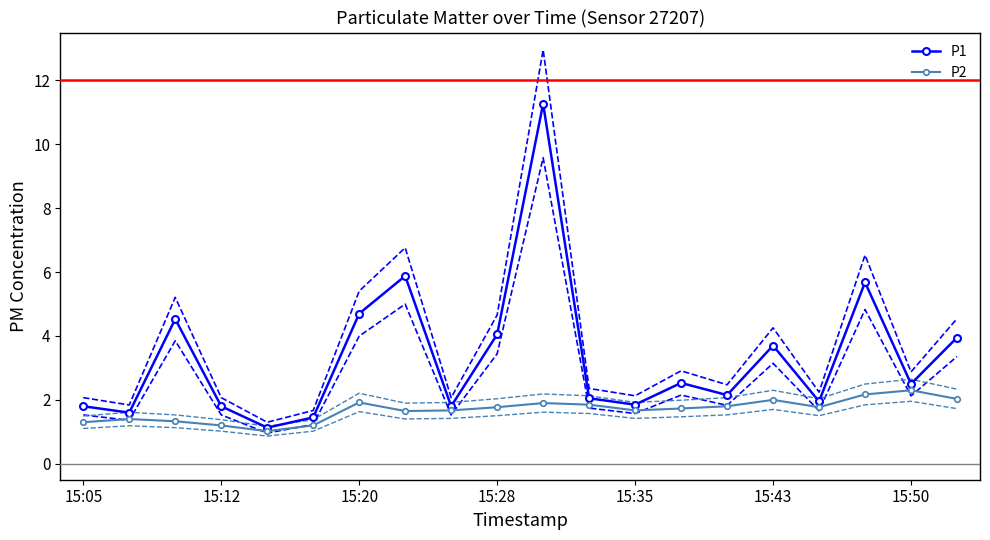

True or false: P1 has more than 1 interior local peaks.

True